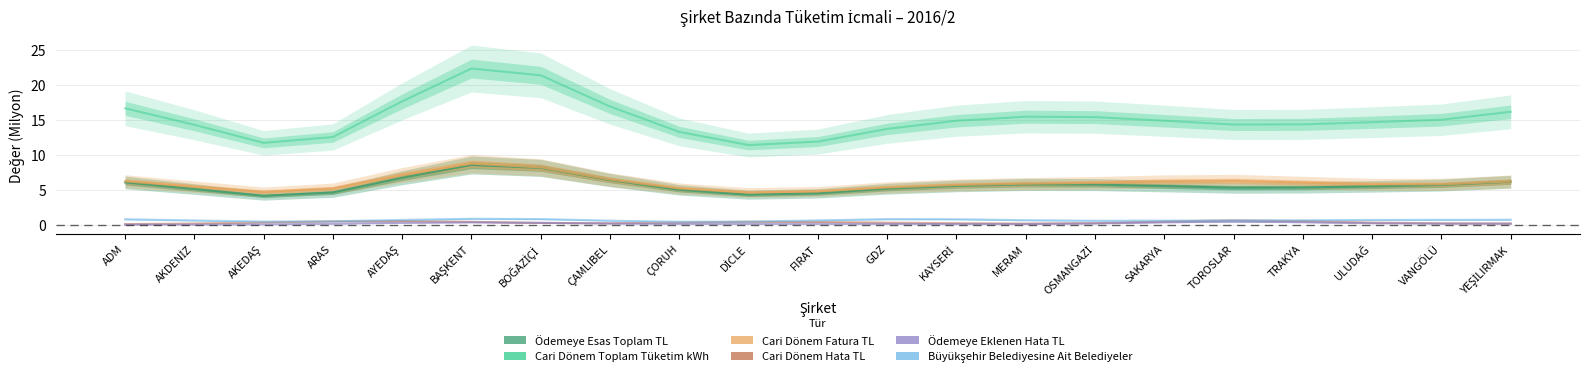

What is the average value of the Ödemeye Esas Toplam TL series?

5.7